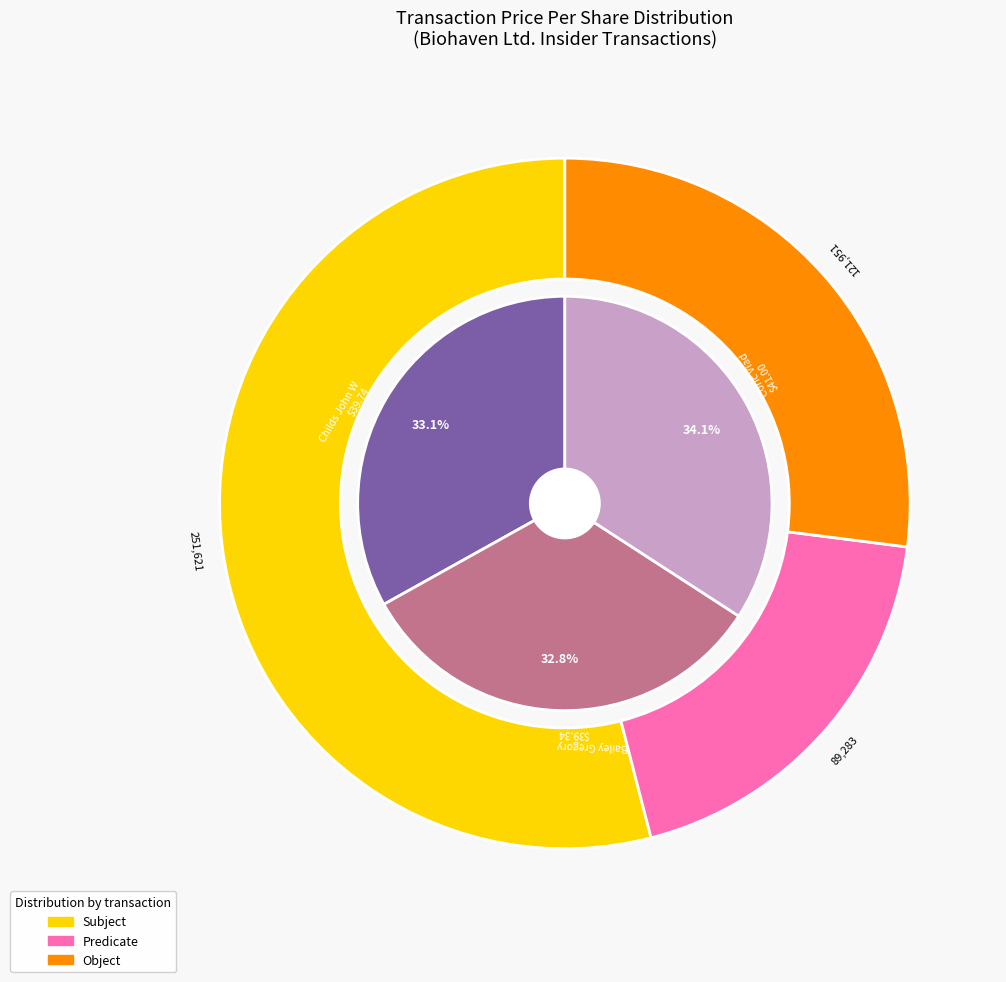

How many slices are in this pie chart?

3